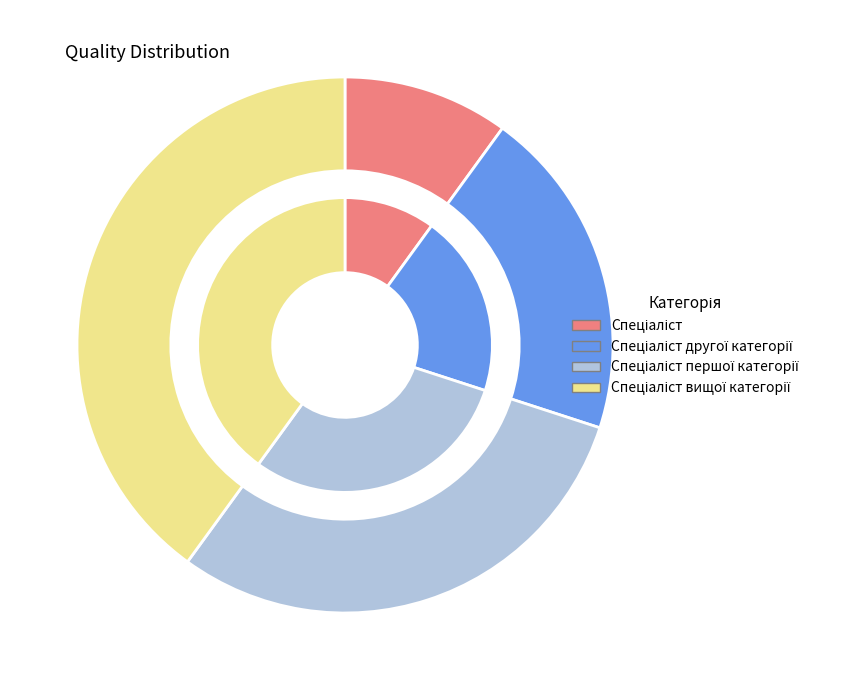

What percentage is the Спеціаліст вищої категорії slice, to the nearest percent?

40%